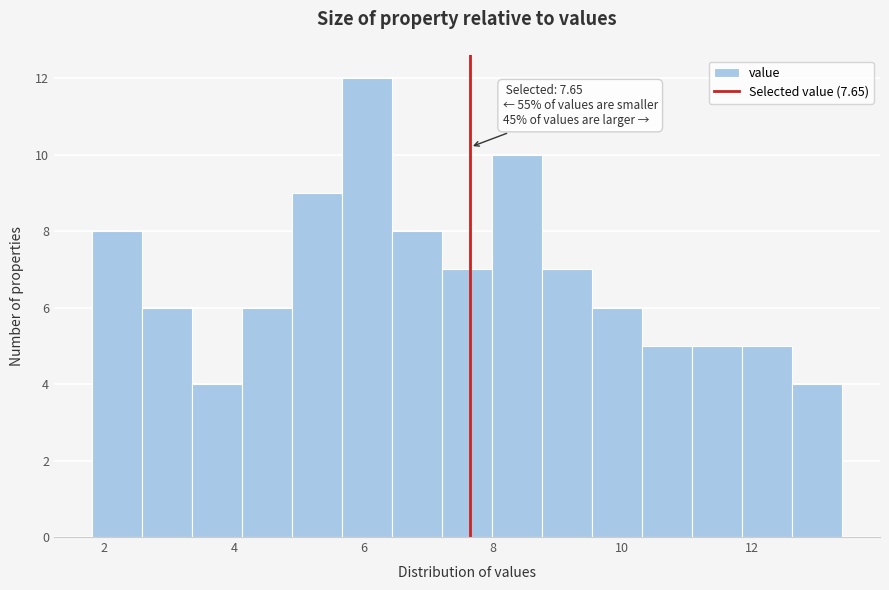

Around what value on the x-axis is the tallest bar? Give the approximate position of its centre, as read against the axis.

6.0